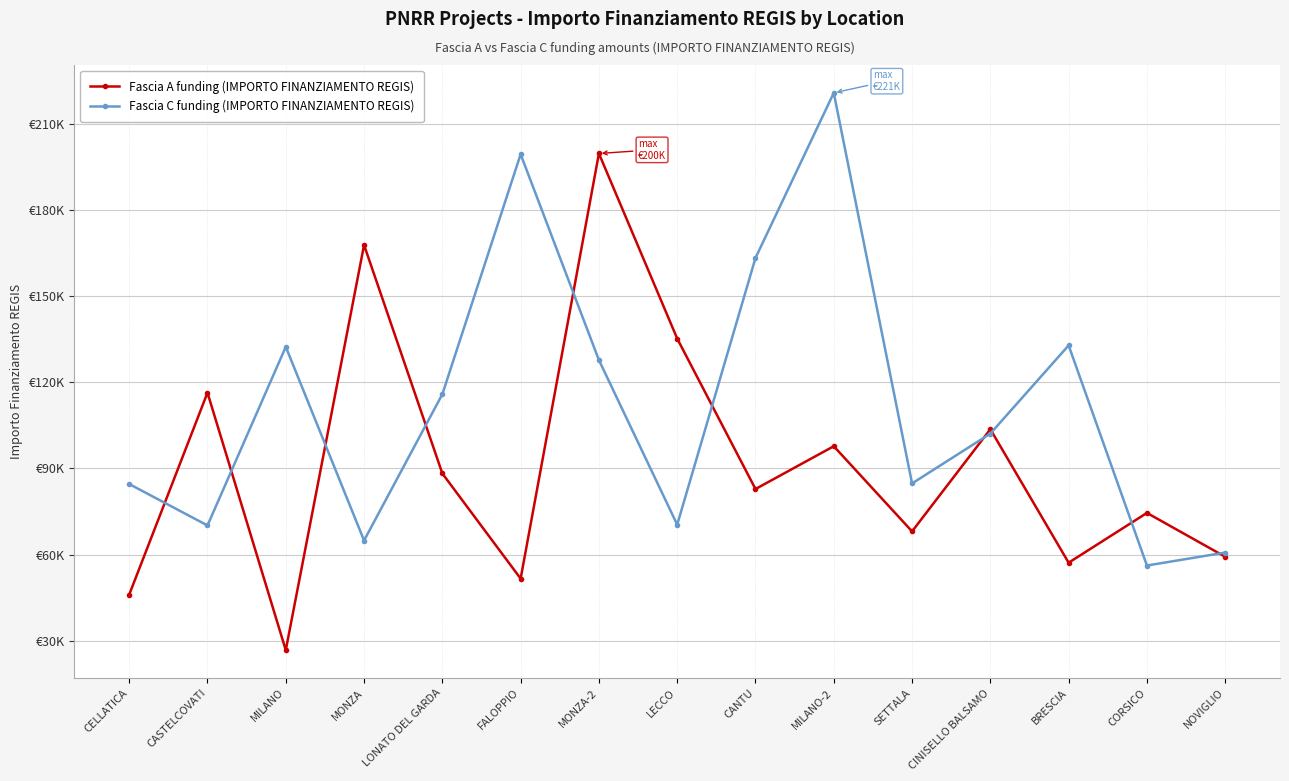

Does the chart display data point markers on the line(s)?

Yes